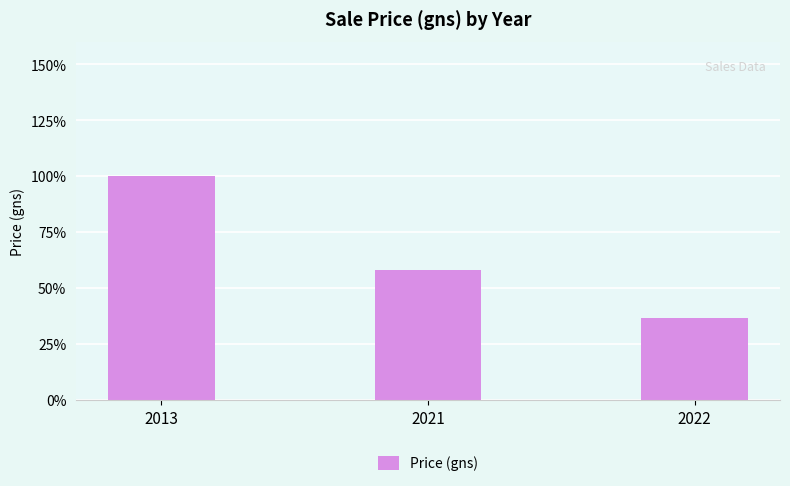

At which category does the chart reach its minimum across all series?

2022